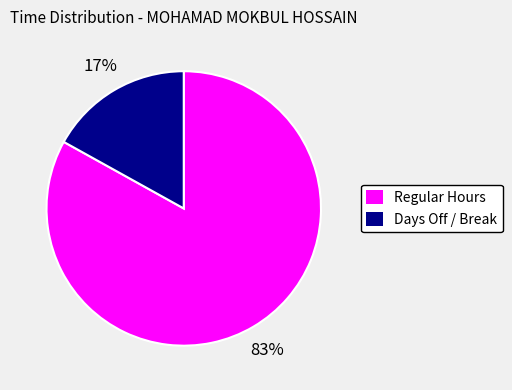

Count the number of slices in the pie.

2